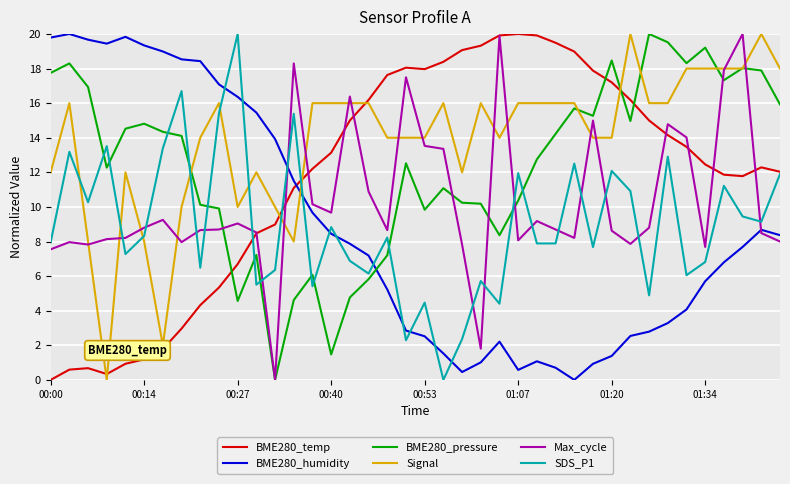

After their last crossing, which series has the higher values: SDS_P1 or BME280_pressure?

BME280_pressure